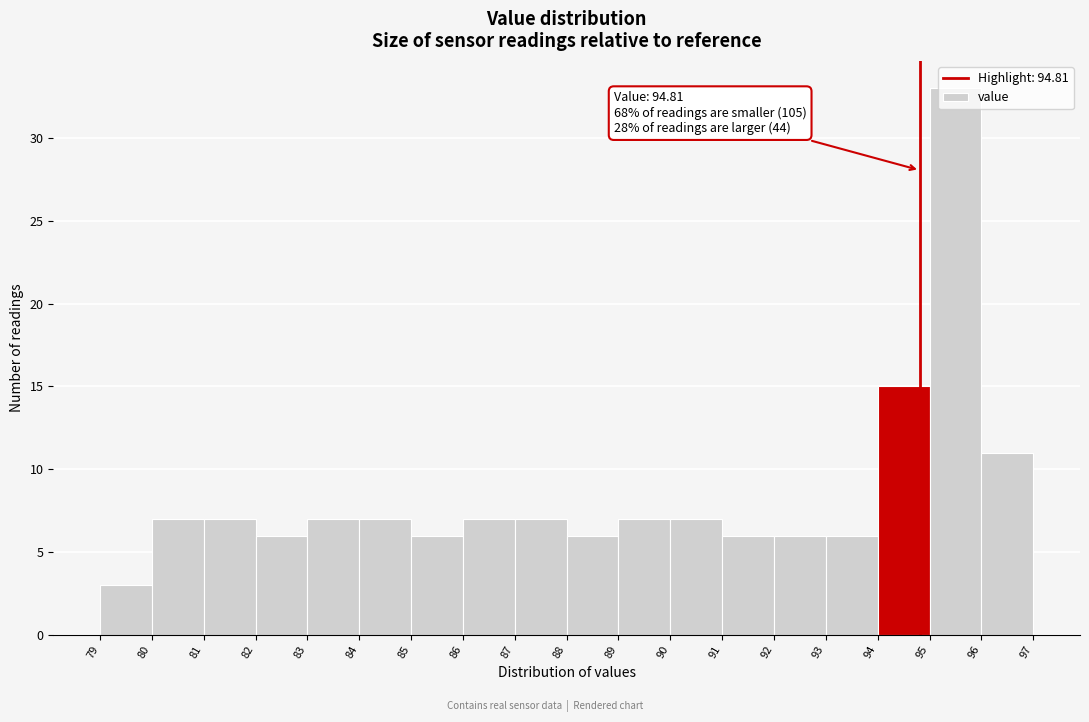

Which range on the x-axis has the tallest bar?

95 to 96